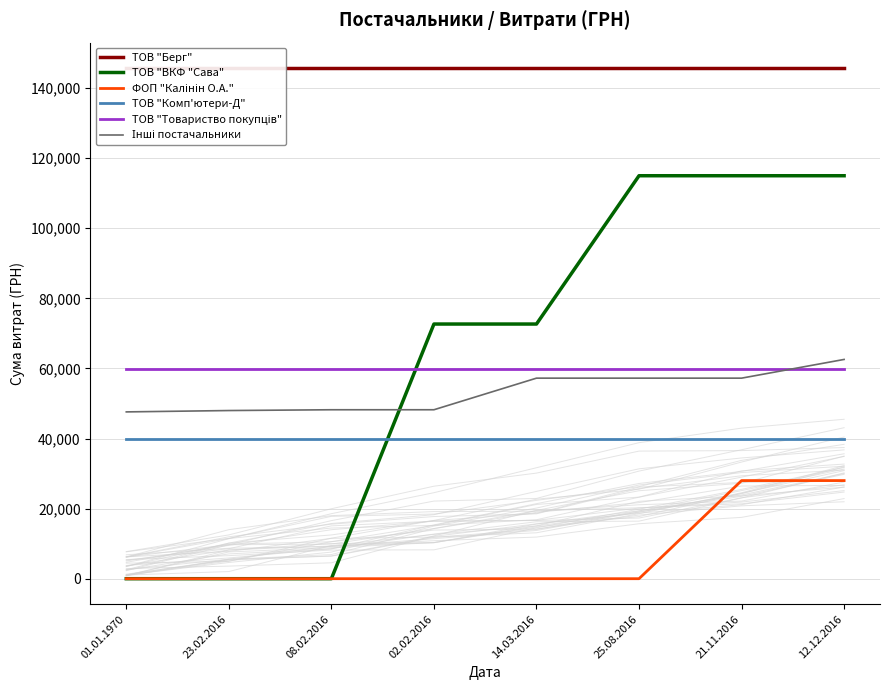

What is the value of the Інші постачальники point at the 6th from the left?

57230.1